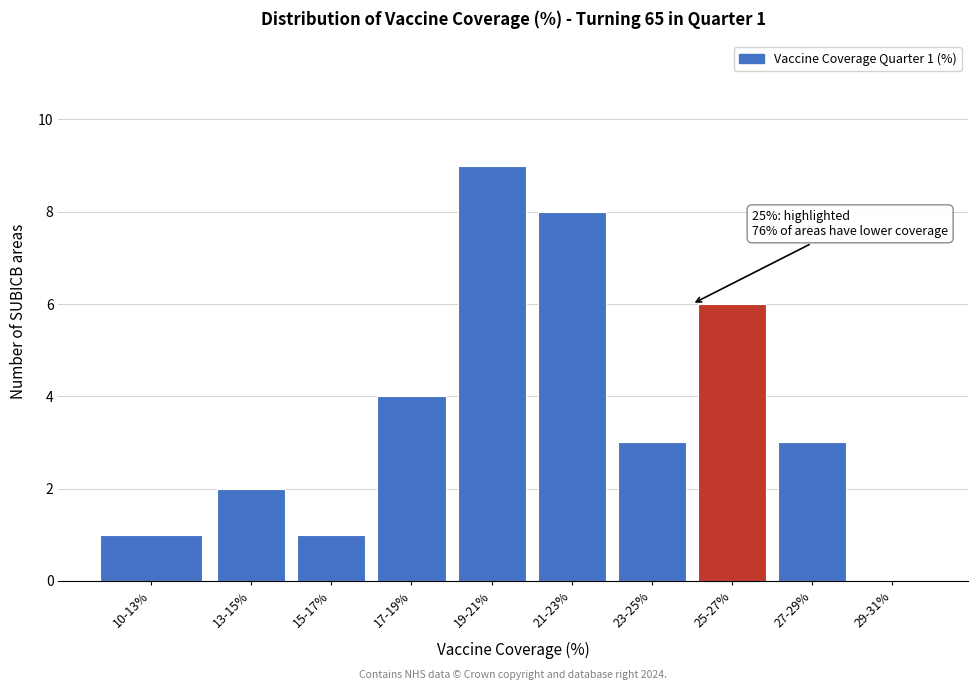

Reading left to right, list all the values displayed in this chart.

10-13%=1	13-15%=2	15-17%=1	17-19%=4	19-21%=9	21-23%=8	23-25%=3	25-27%=6	27-29%=3	29-31%=0